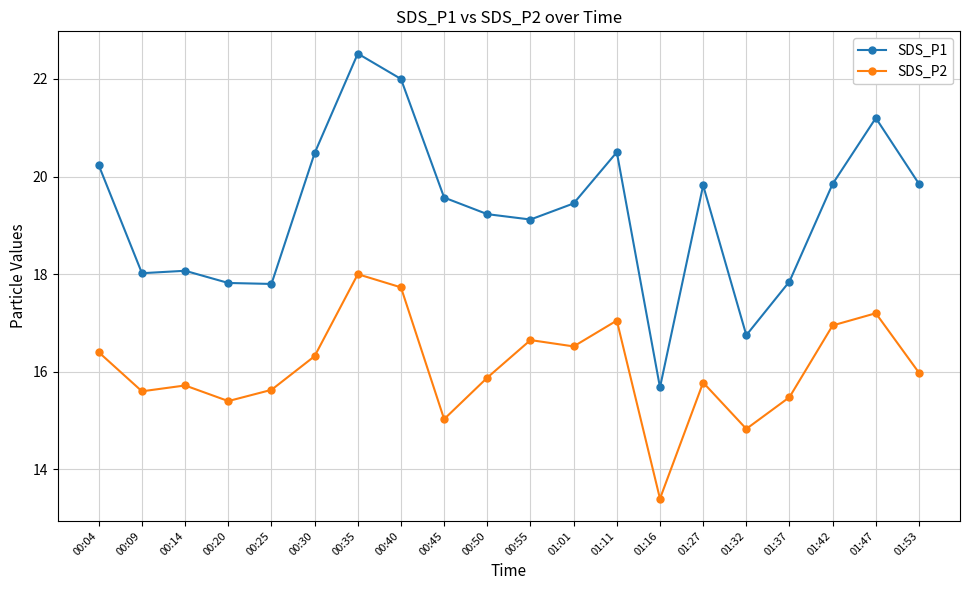

Rank the series by their average value, from highest to lowest.

SDS_P1, SDS_P2